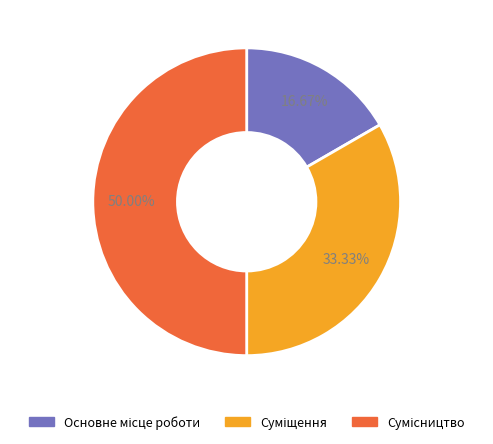

Which slice is the largest?

Сумісництво